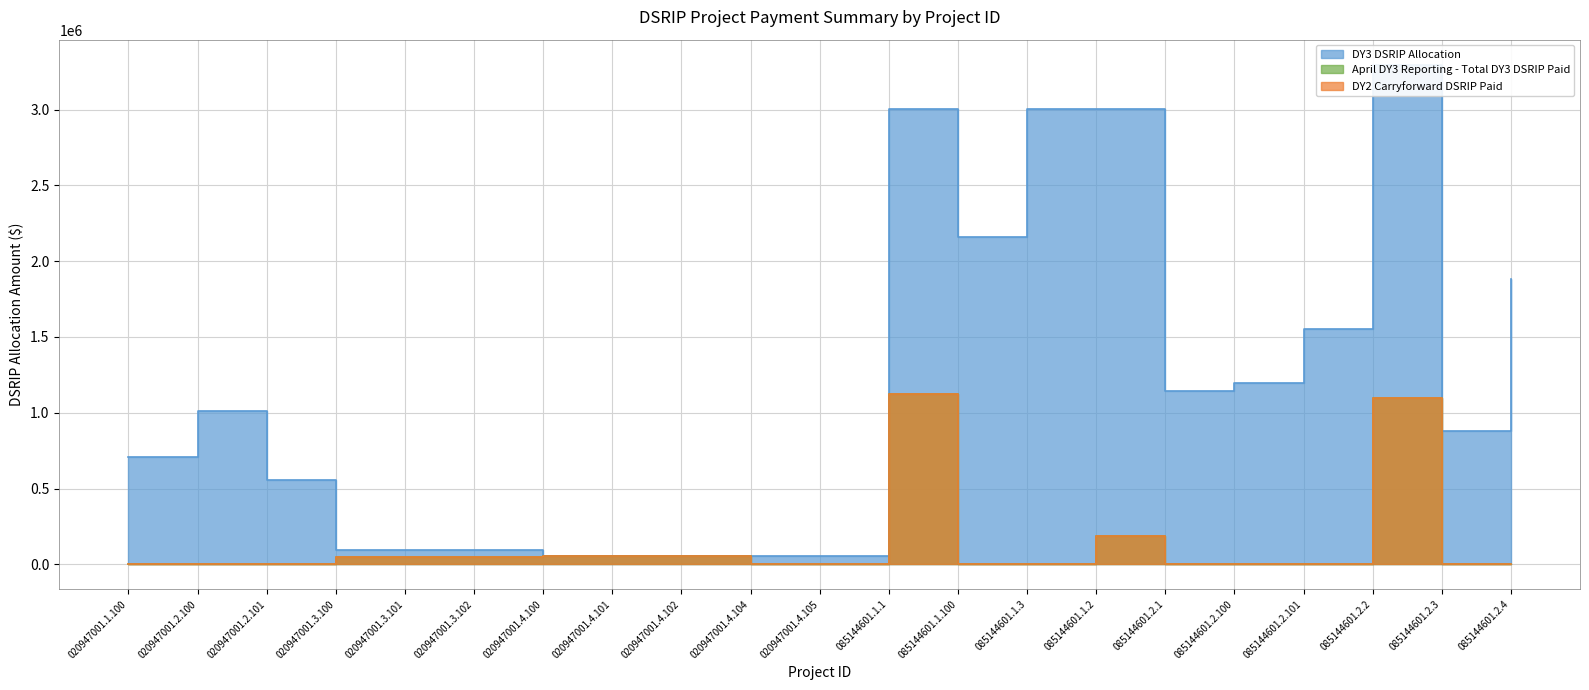

What is the total value across all series at 020947001.4.102?

171063